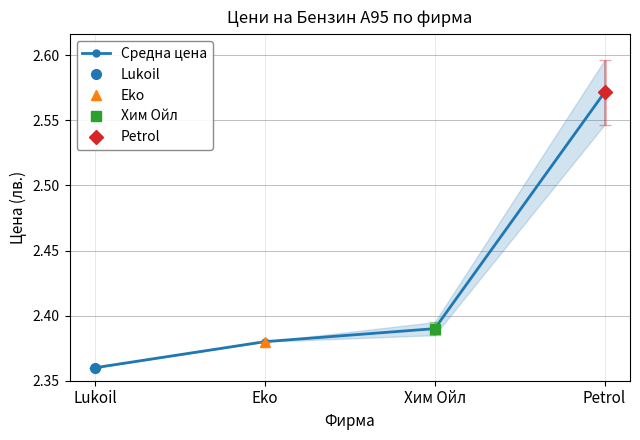

What is the label of the 4th point from the right?

Lukoil